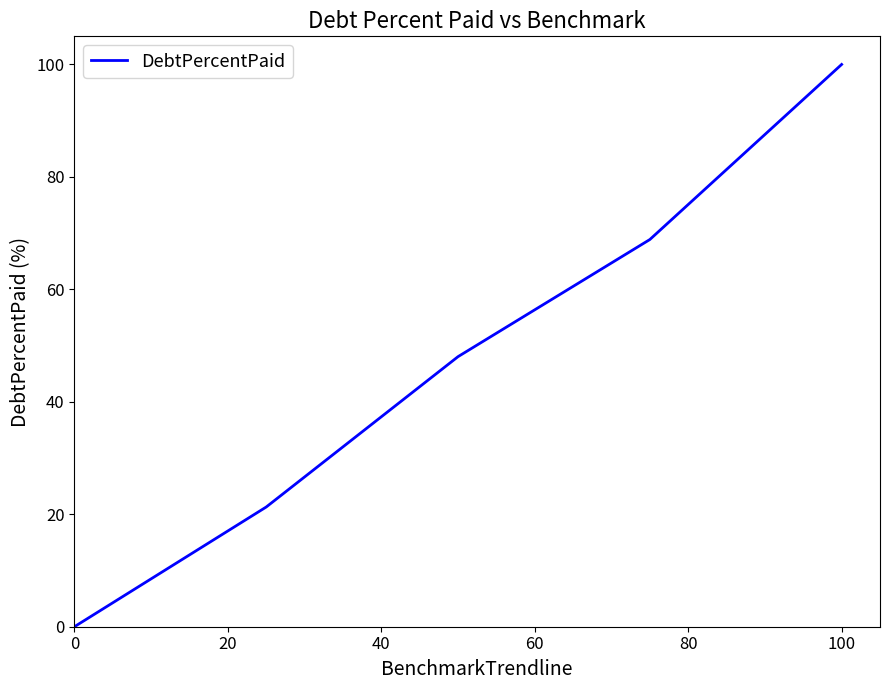

What is the greatest value displayed?

100.0